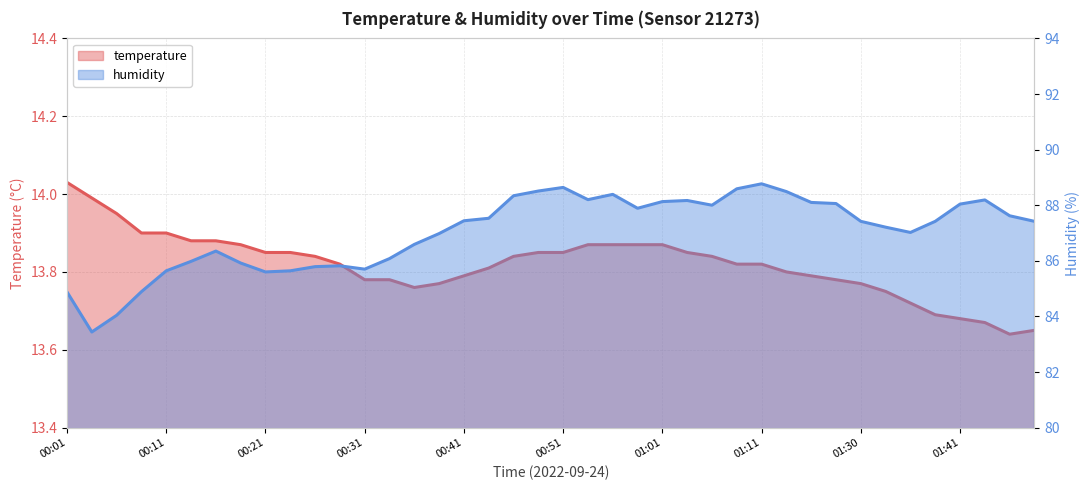

Rank the series at 00:41 from lowest to highest value.

temperature, humidity